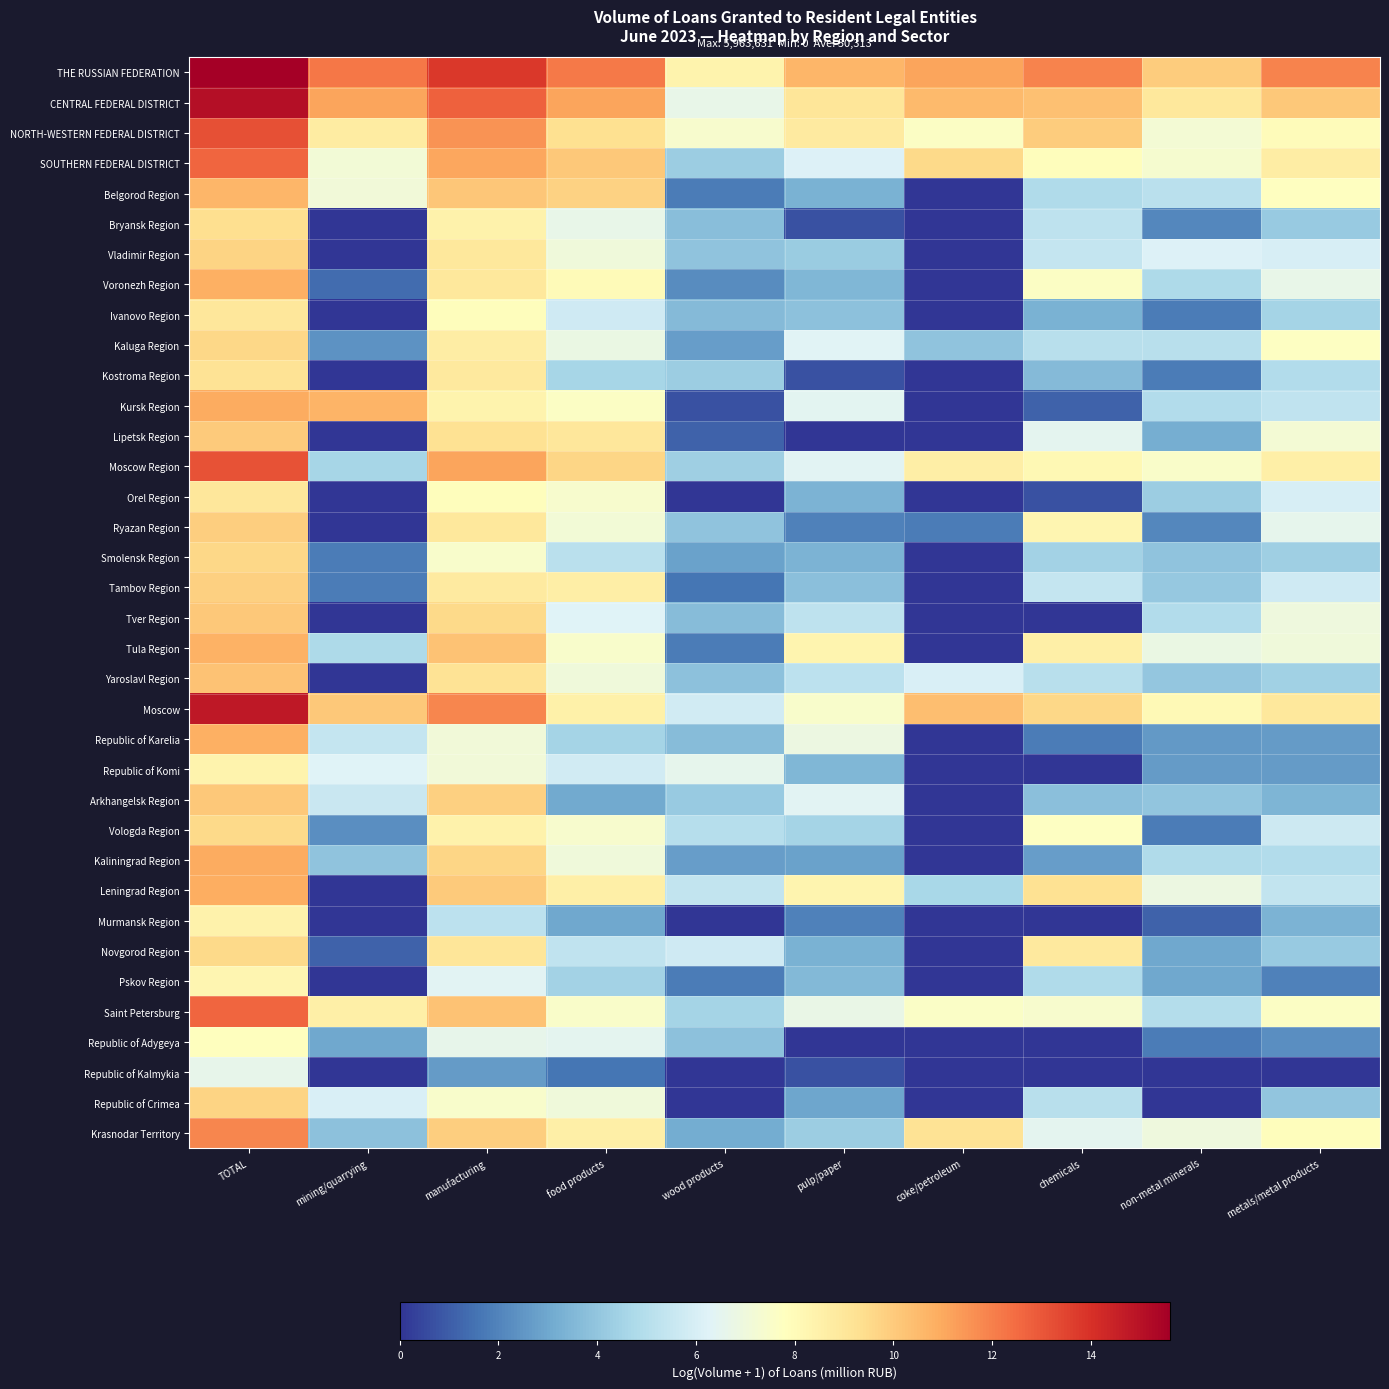

Which series has the largest total across all categories?

THE RUSSIAN FEDERATION